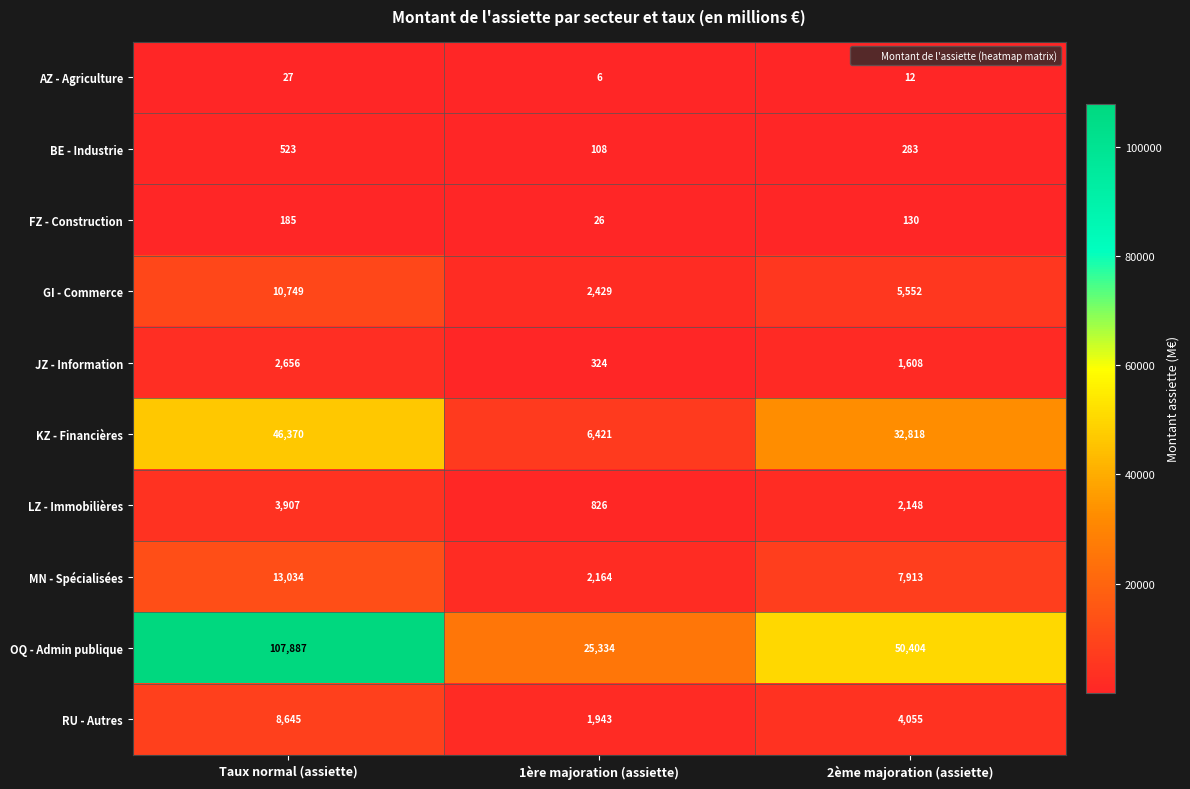

What is the sum of all LZ - Immobilières values?

6881